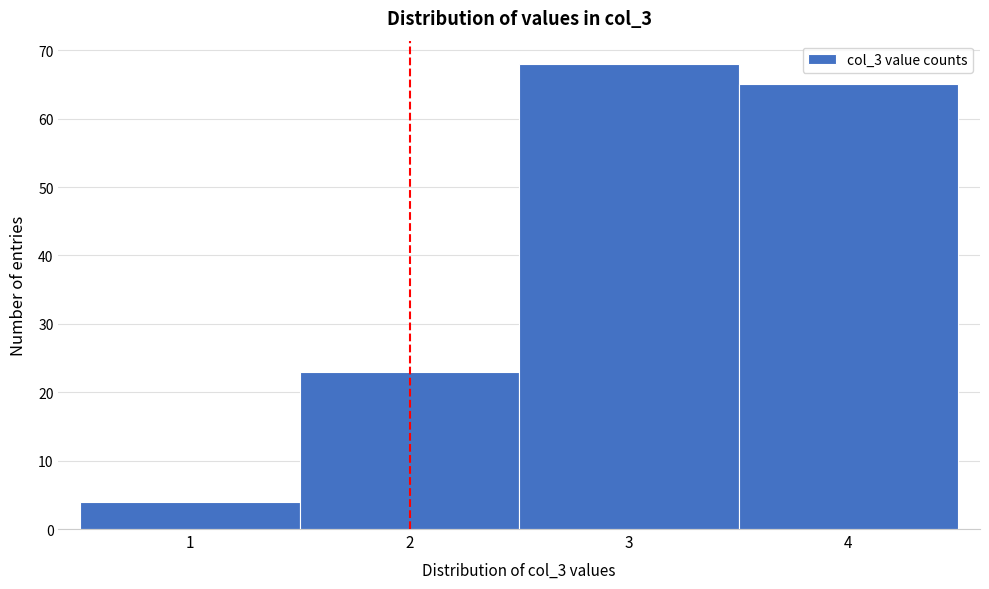

Reading left to right, extract all data points from this chart.

1=4	2=23	3=68	4=65